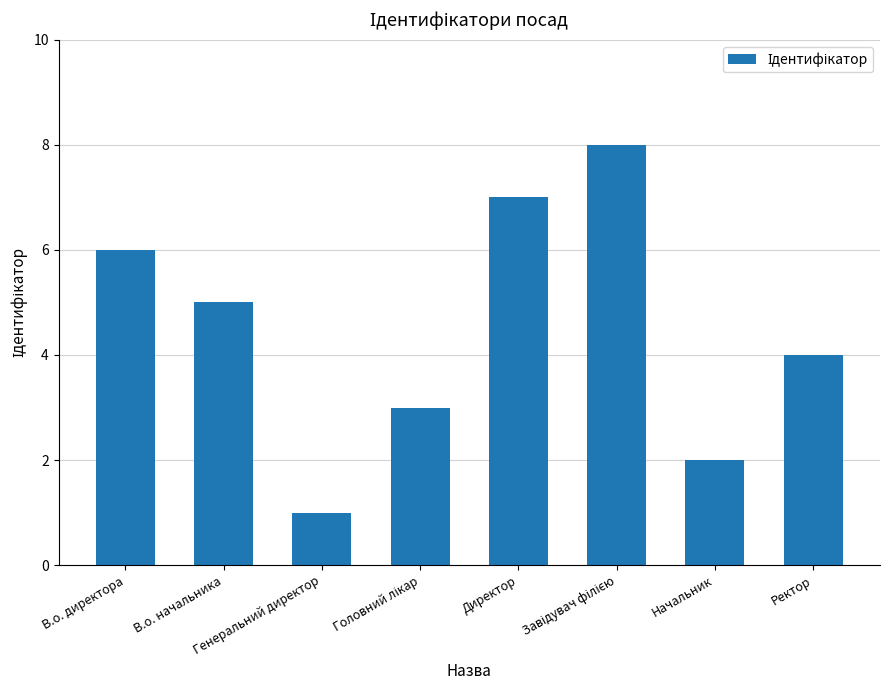

Approximately how many times larger is the value at Начальник compared to Директор?

0.3